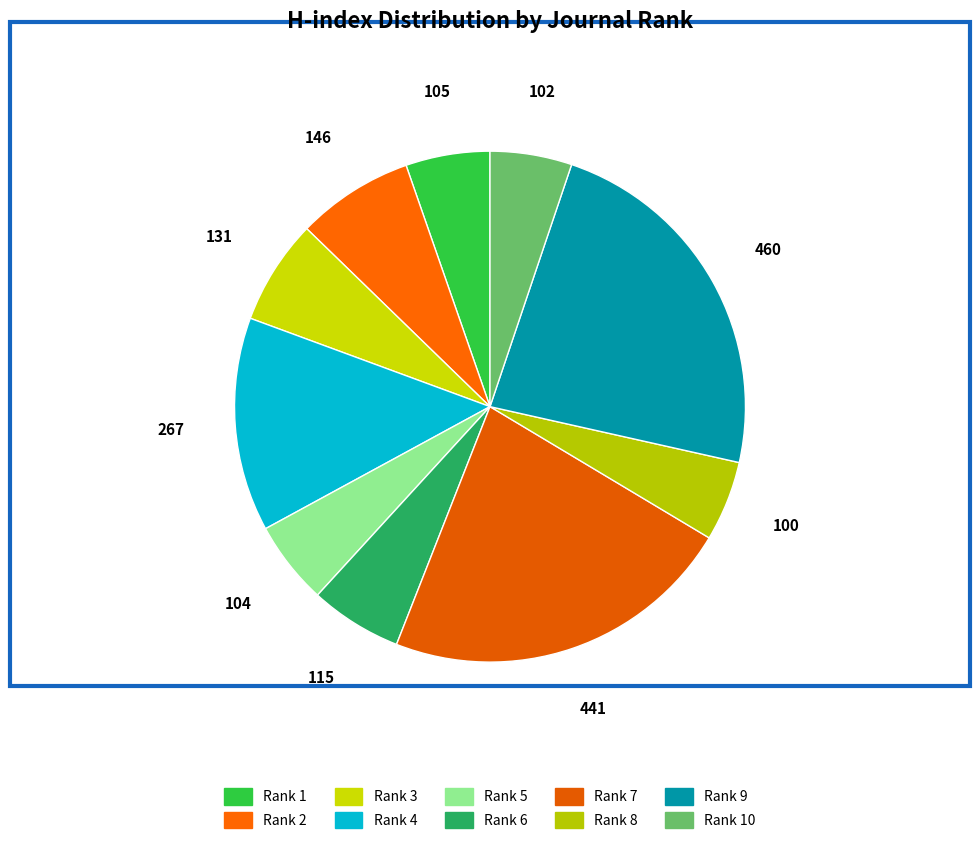

Rank the categories by value from lowest to highest.

Rank 8, Rank 10, Rank 5, Rank 1, Rank 6, Rank 3, Rank 2, Rank 4, Rank 7, Rank 9